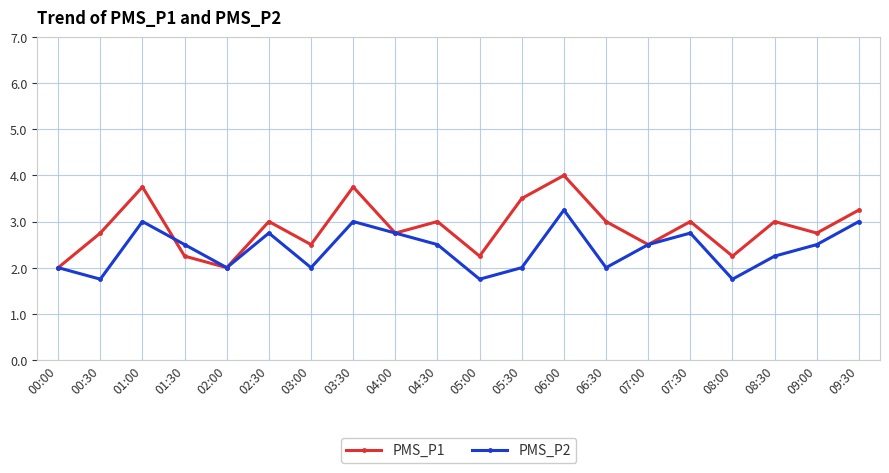

What are all the series names shown in the legend?

PMS_P1, PMS_P2